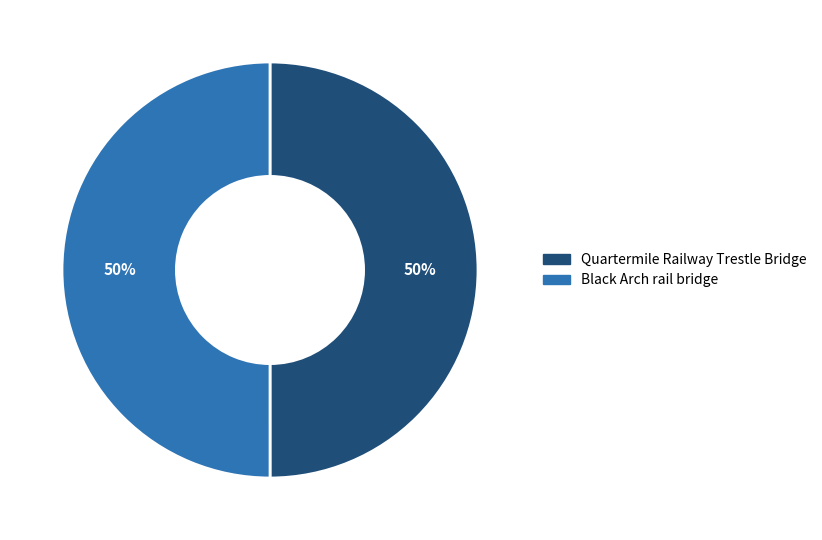

Is the sum of Black Arch rail bridge and Quartermile Railway Trestle Bridge greater than half?

Yes